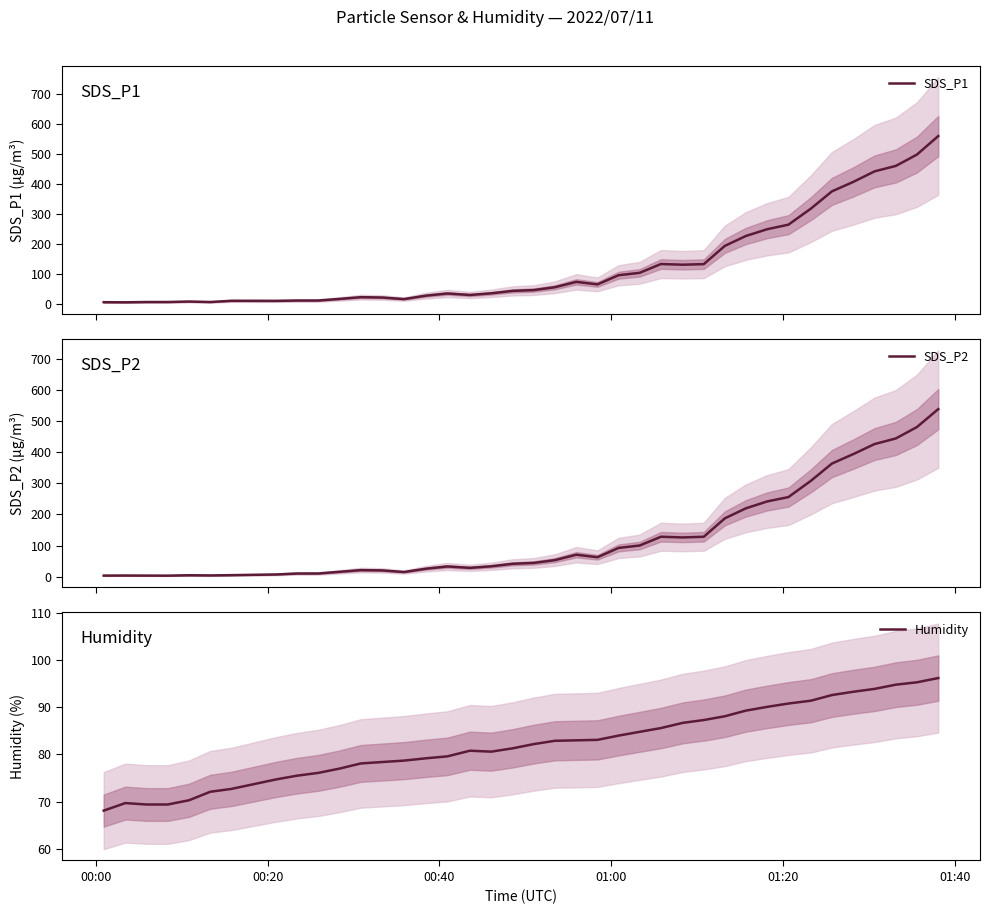

What is the lowest value of the Humidity series?

68.1